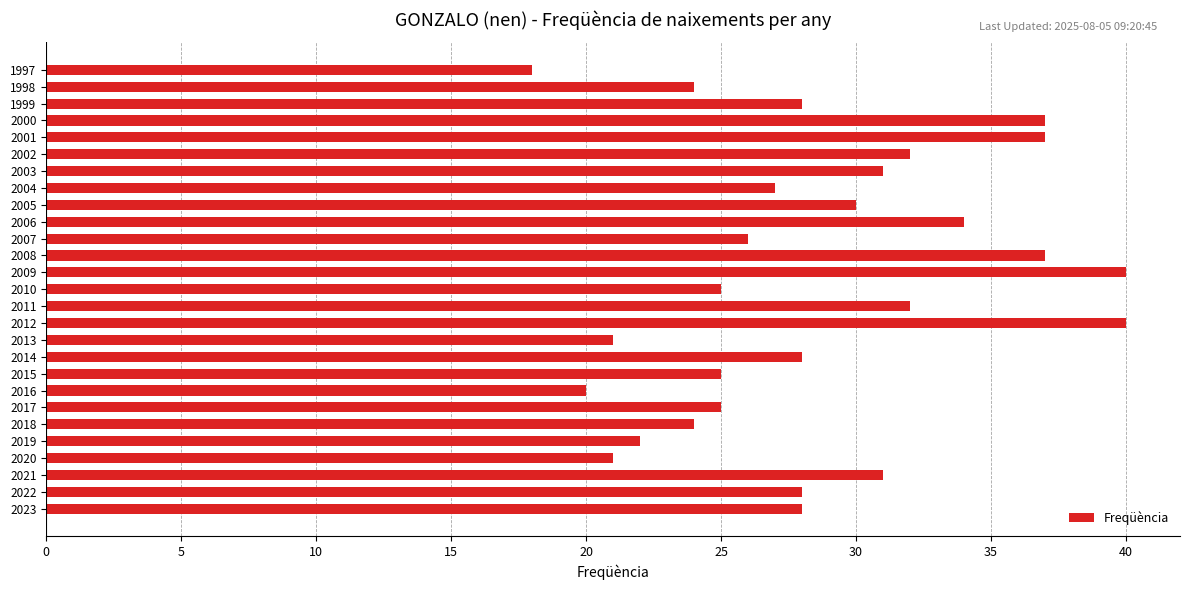

What is the average value?

29